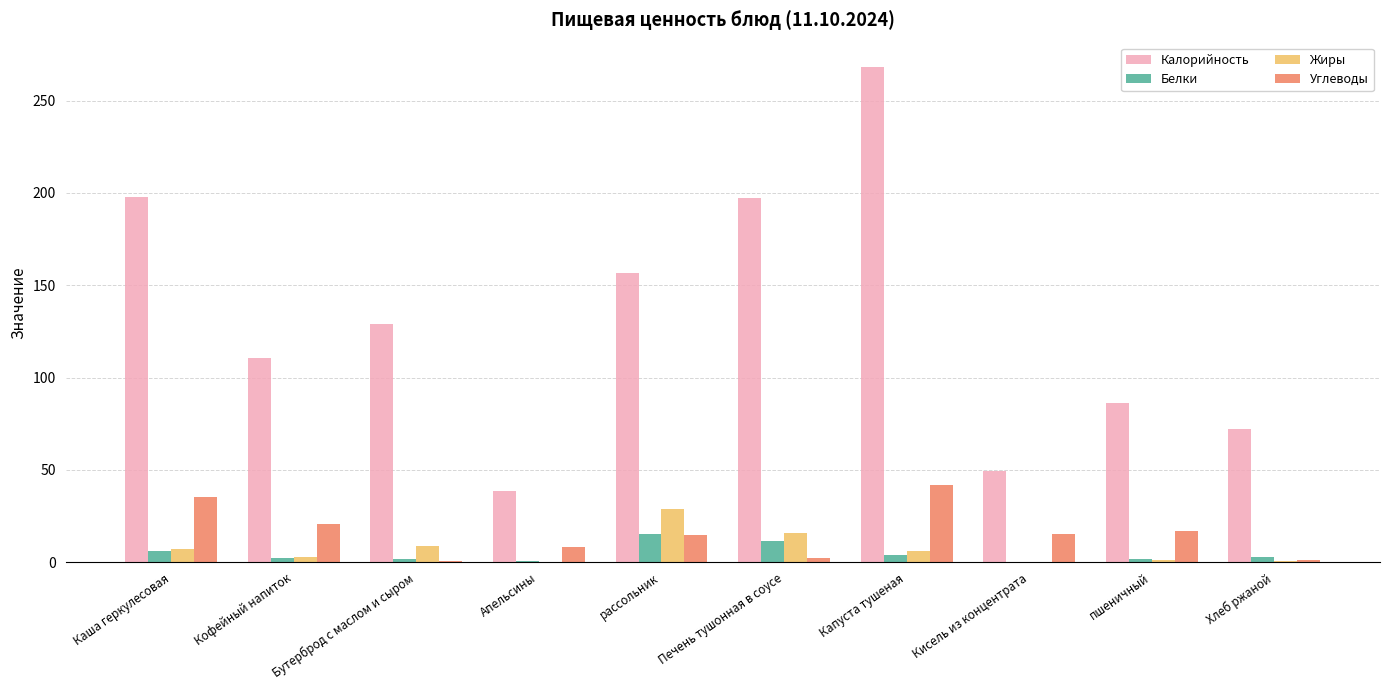

How many groups of bars are there?

10